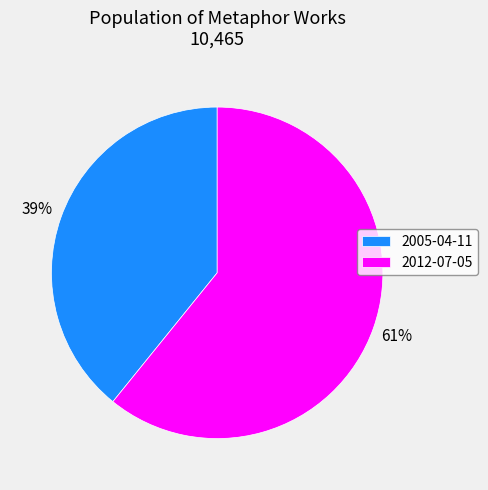

Rank the categories by value from highest to lowest.

2012-07-05, 2005-04-11